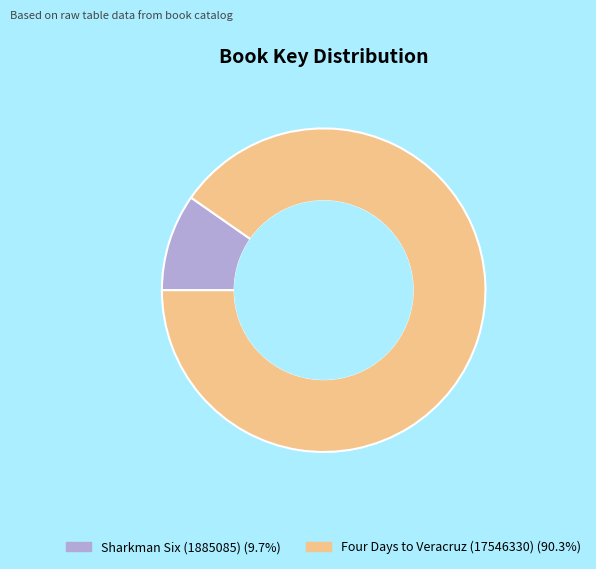

Which slice is the largest?

Four Days to Veracruz (17546330)